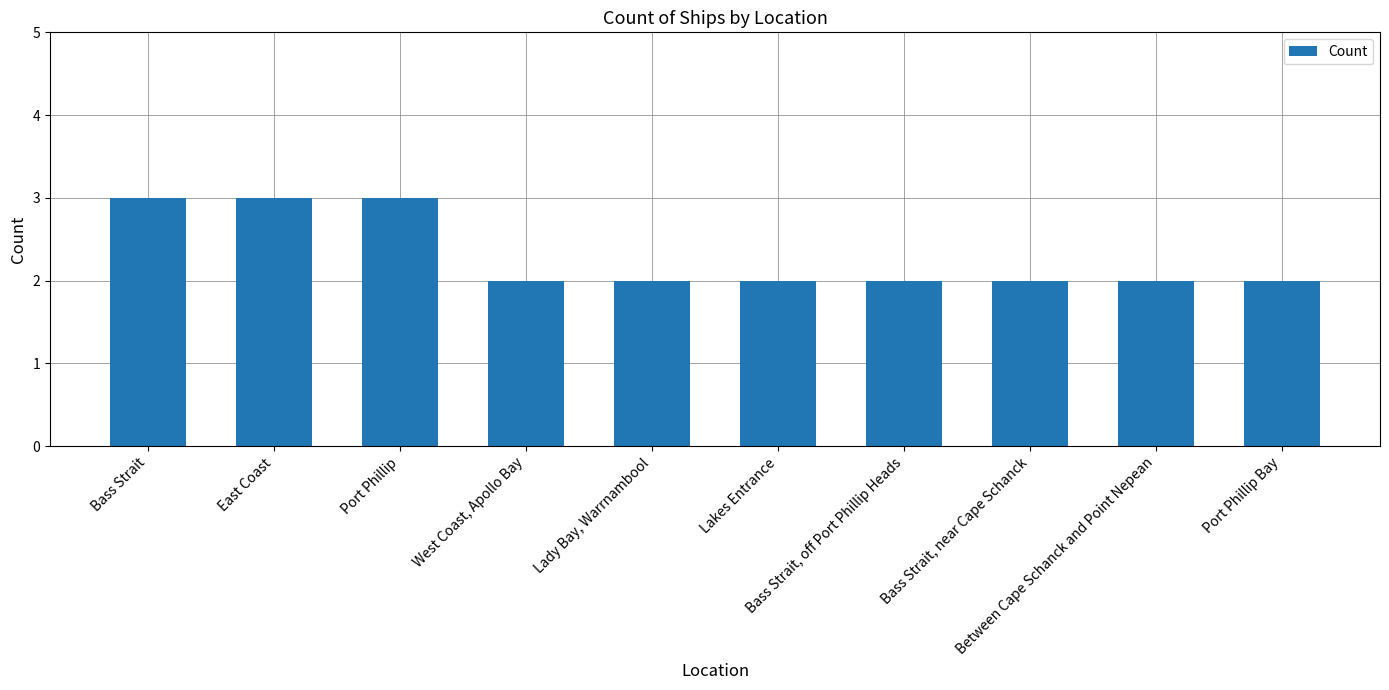

What is the sum of all values?

23